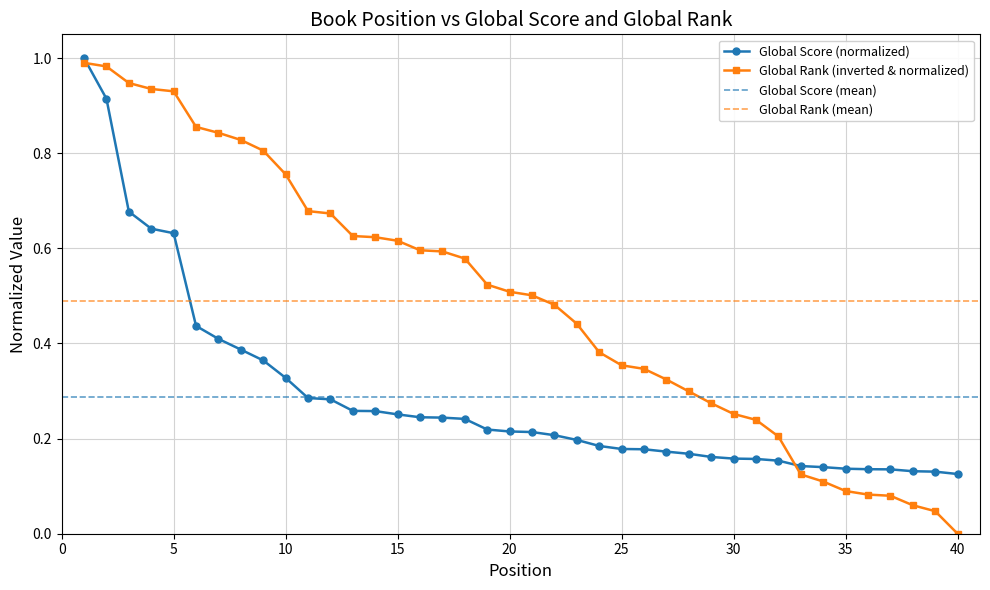

Read the Global Rank value at 23.

0.4